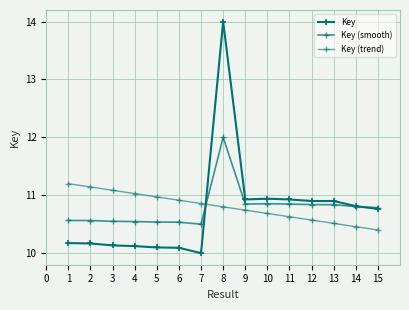

Rank the series by their maximum value, from highest to lowest.

Key, Key (smooth), Key (trend)